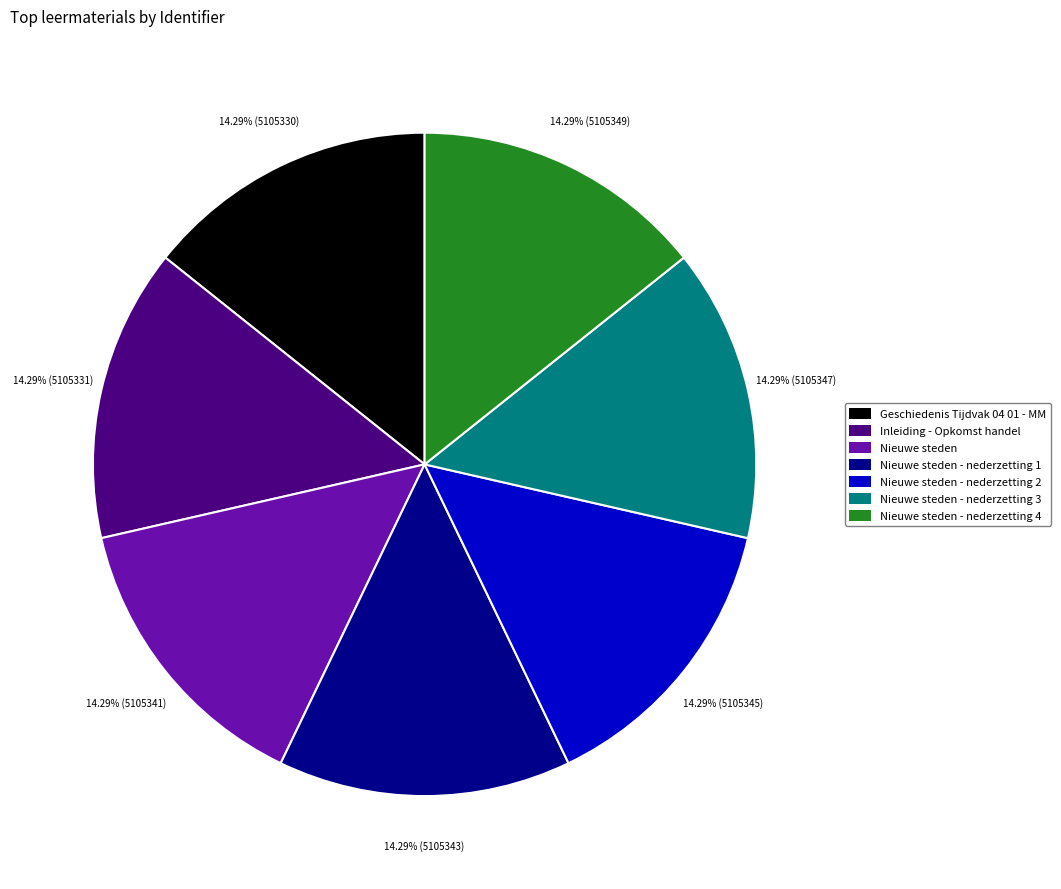

Do Geschiedenis Tijdvak 04 01 - MM and Nieuwe steden together represent more than half of the pie?

No